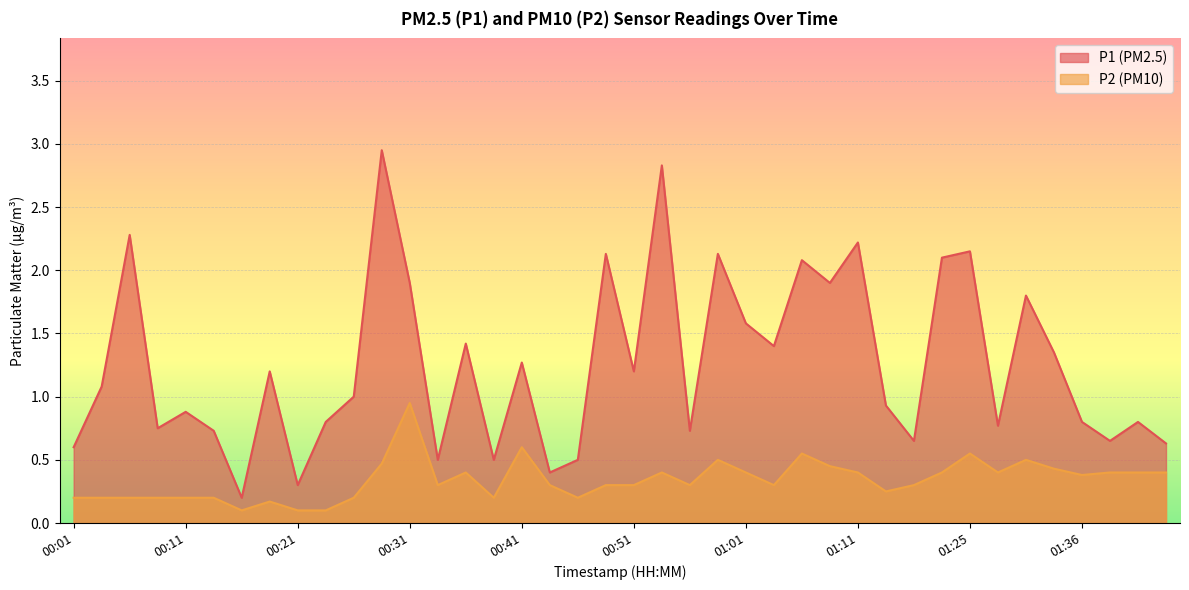

Is the value of P2 at 00:16 greater than the value of P1 at 00:06?

No